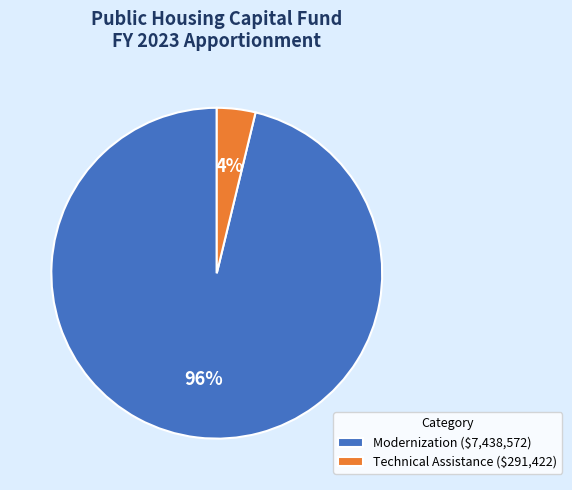

The Technical Assistance slice represents 10% of the pie. True or false?

False